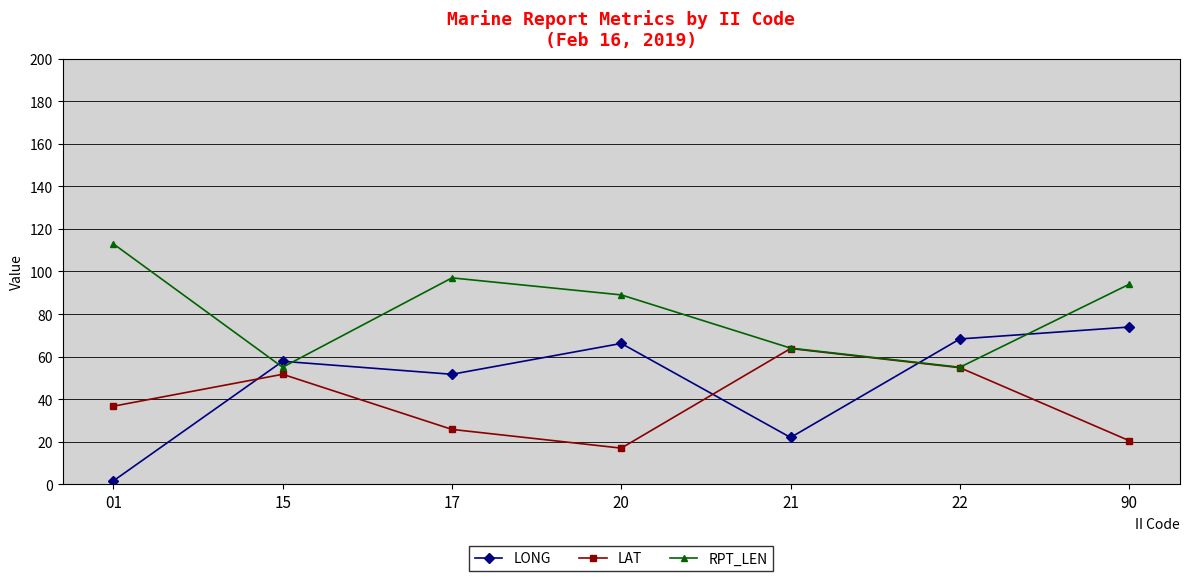

The value of LAT at 21 is 16.1. True or false?

False